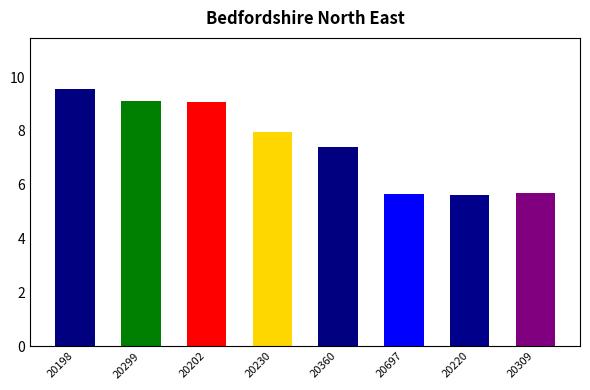

What position from the left is 20202?

3